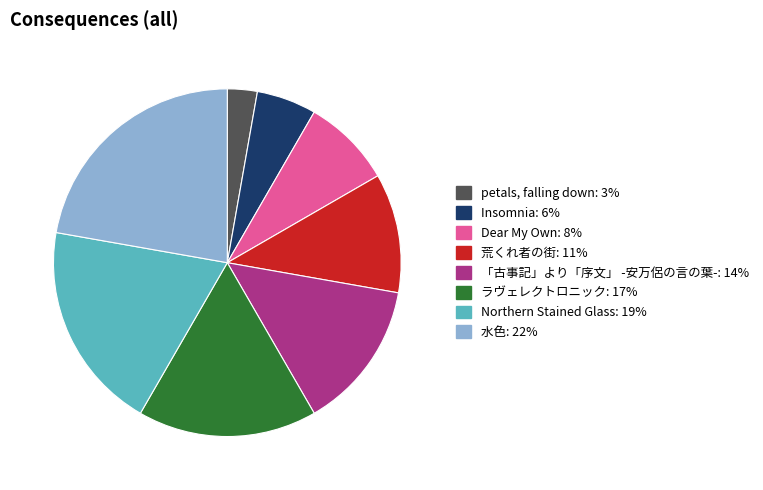

Between ラヴェレクトロニック and Northern Stained Glass, which is larger?

Northern Stained Glass